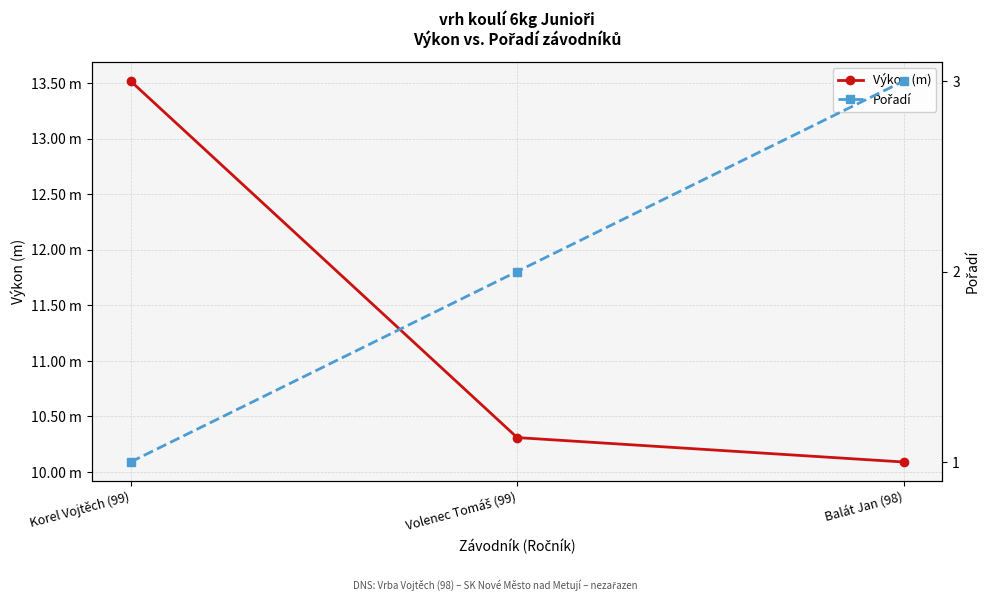

Which category has the highest value in the Pořadí series?

Balát Jan (98)